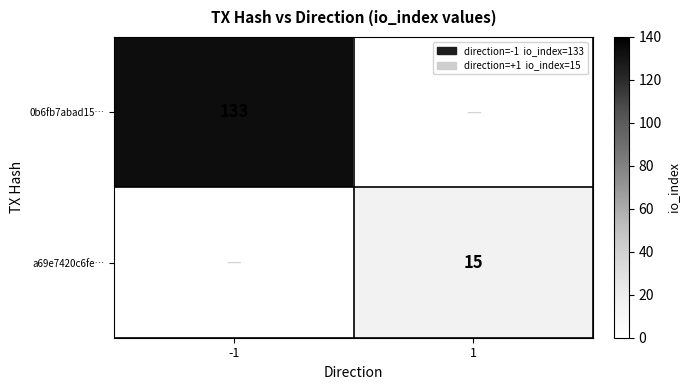

How many data points does each series have?

2